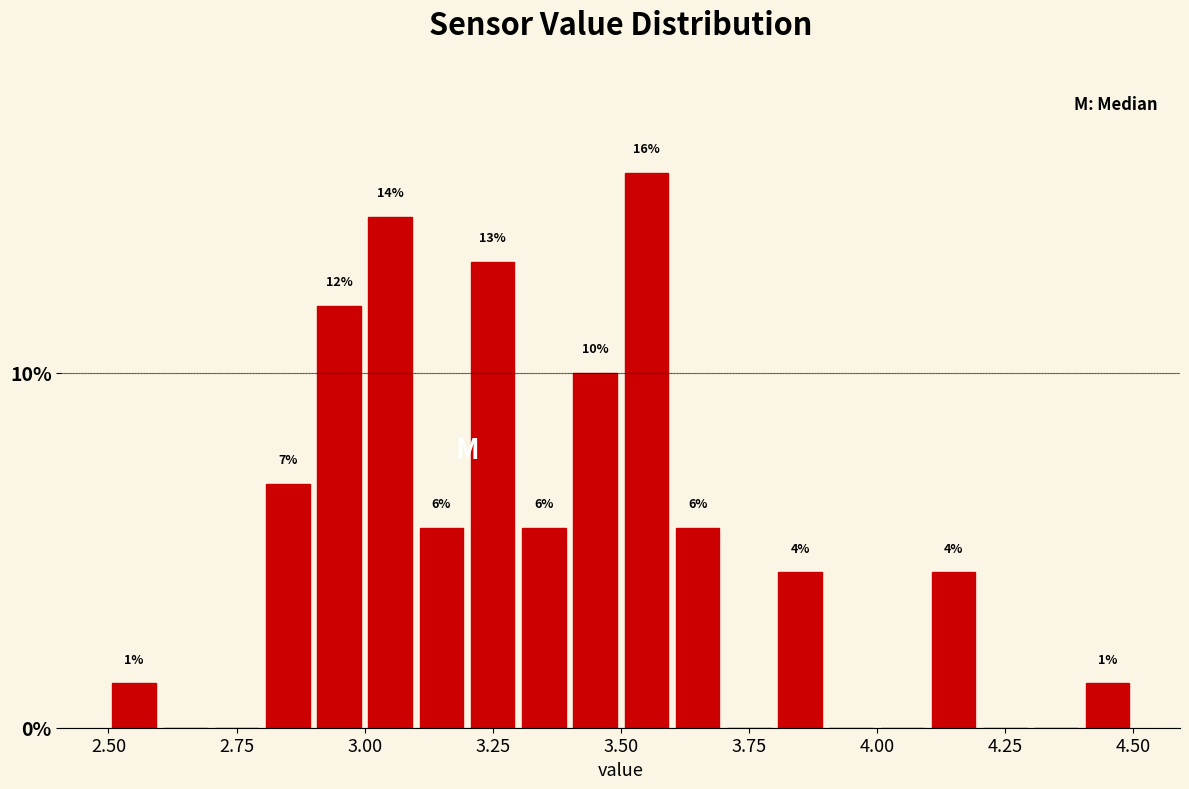

Around what value on the x-axis is the tallest bar? Give the approximate position of its centre, as read against the axis.

3.55